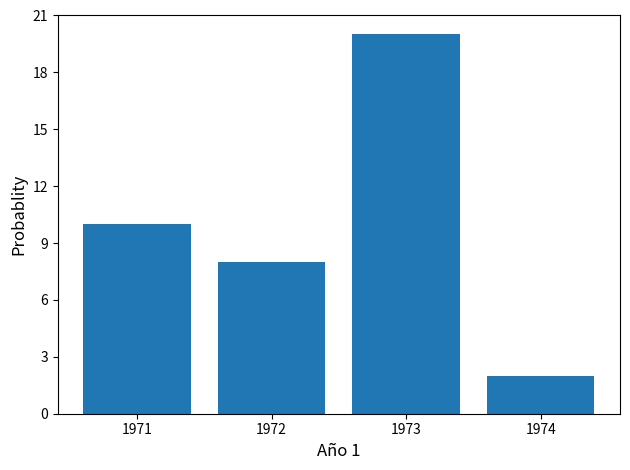

Which range on the x-axis has the tallest bar?

1972.5 to 1973.5